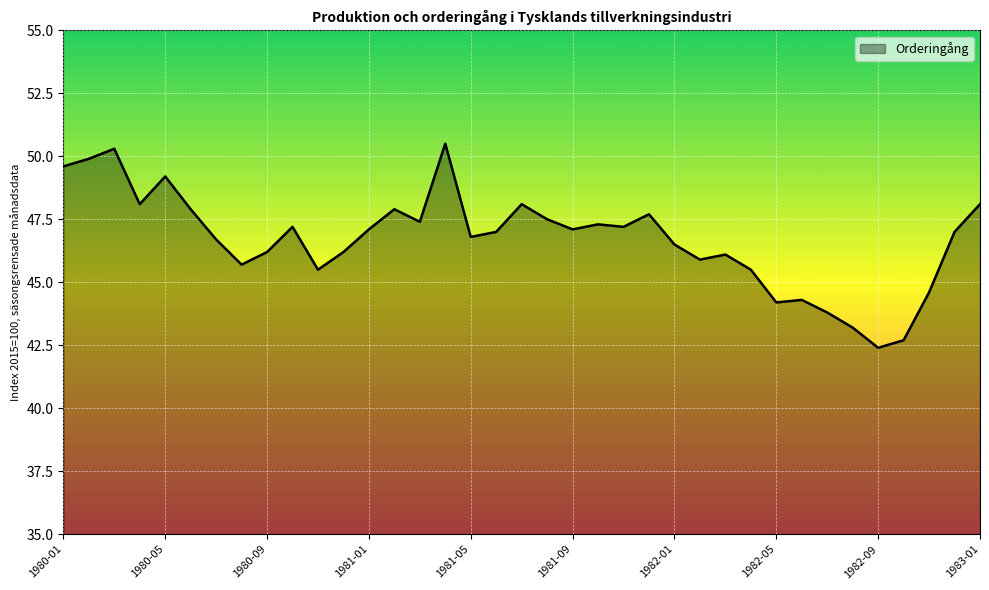

What is the difference between the maximum and second lowest values?

7.8